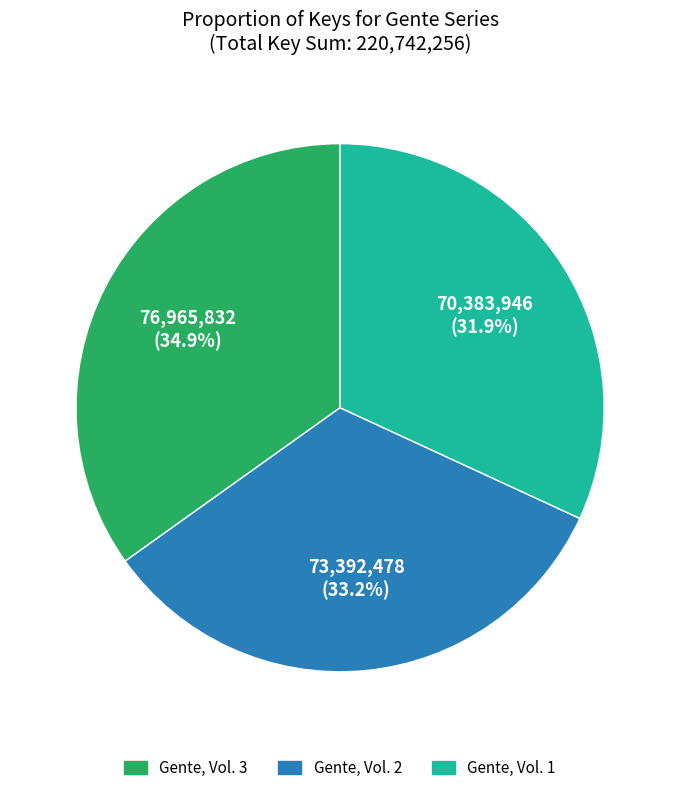

Is it true that Gente, Vol. 1 is 32% of the pie?

True